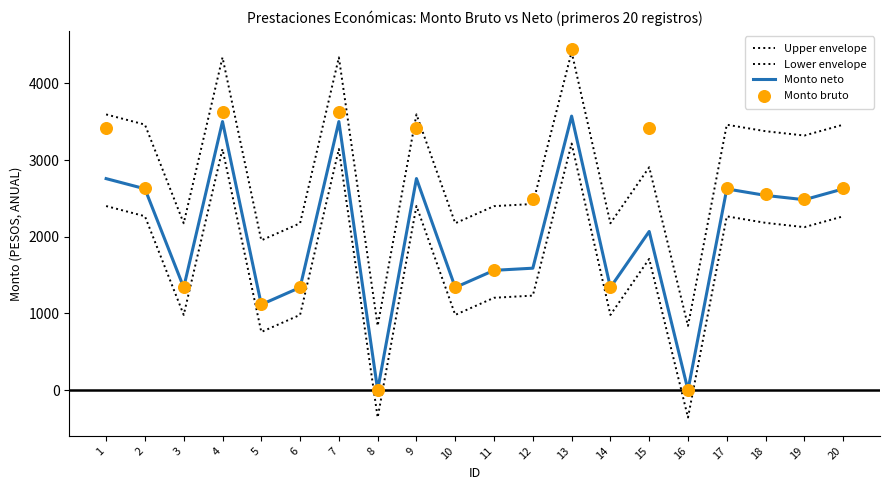

Which series contains the highest Y value?

Monto bruto